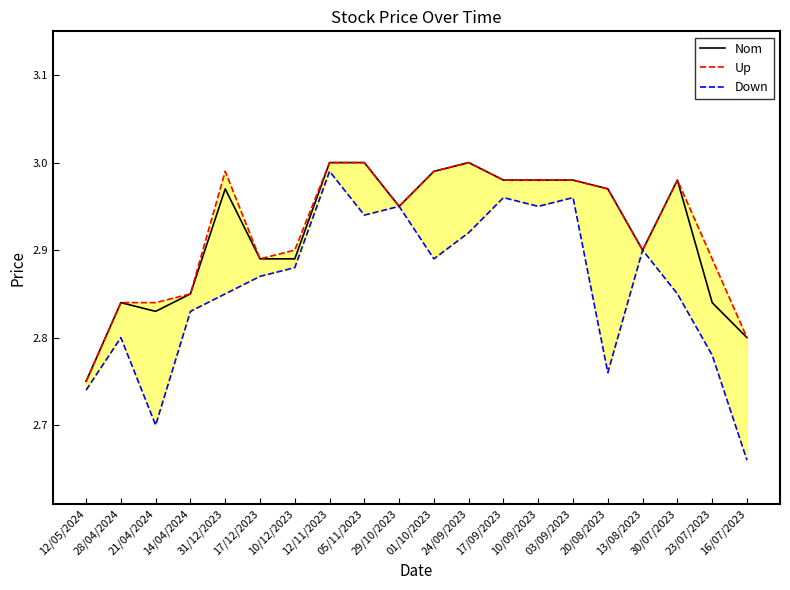

The value of Nom at 10/12/2023 is 4.0. True or false?

False